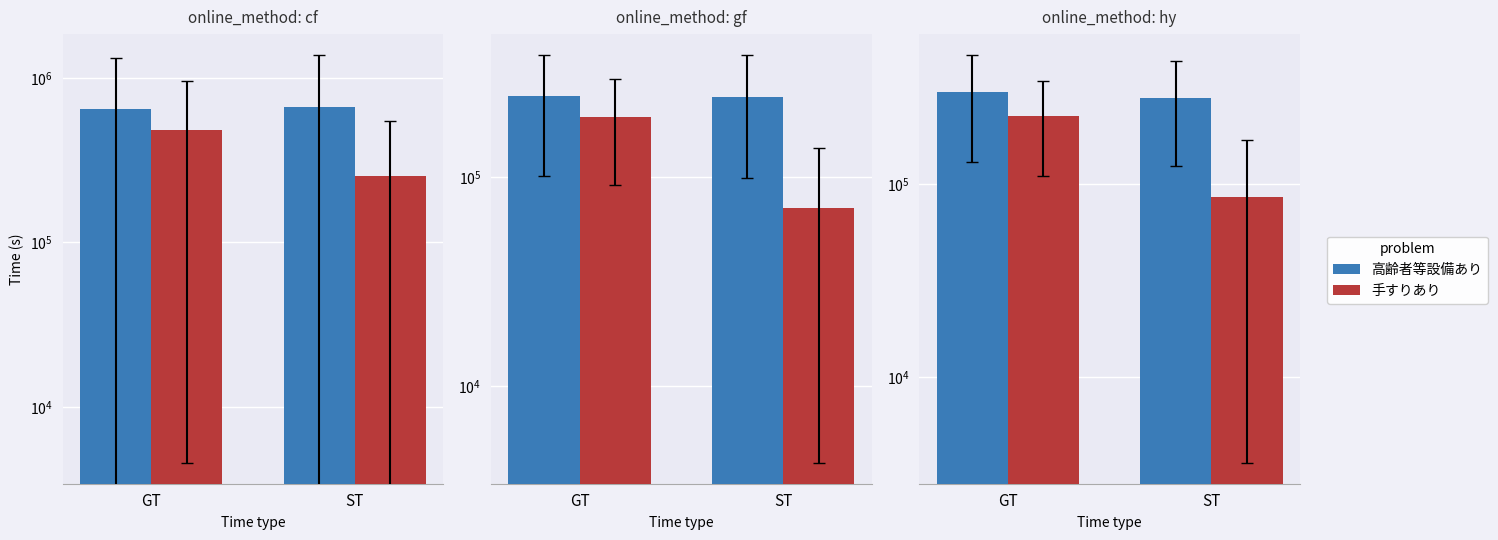

What is the sum of the 手すりあり values at GT and ST?

312312.5